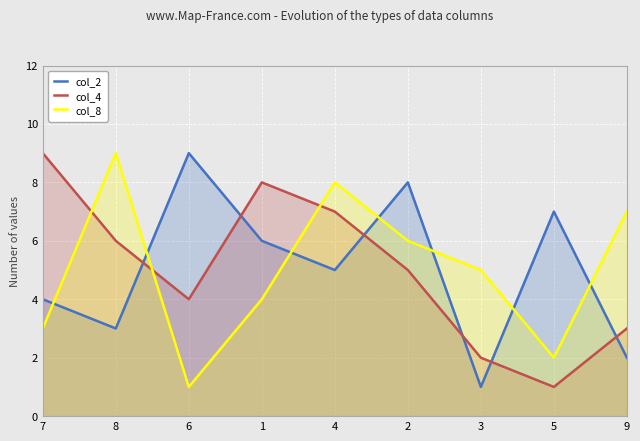

True or false: col_8 has a value of 8 at 4.

True